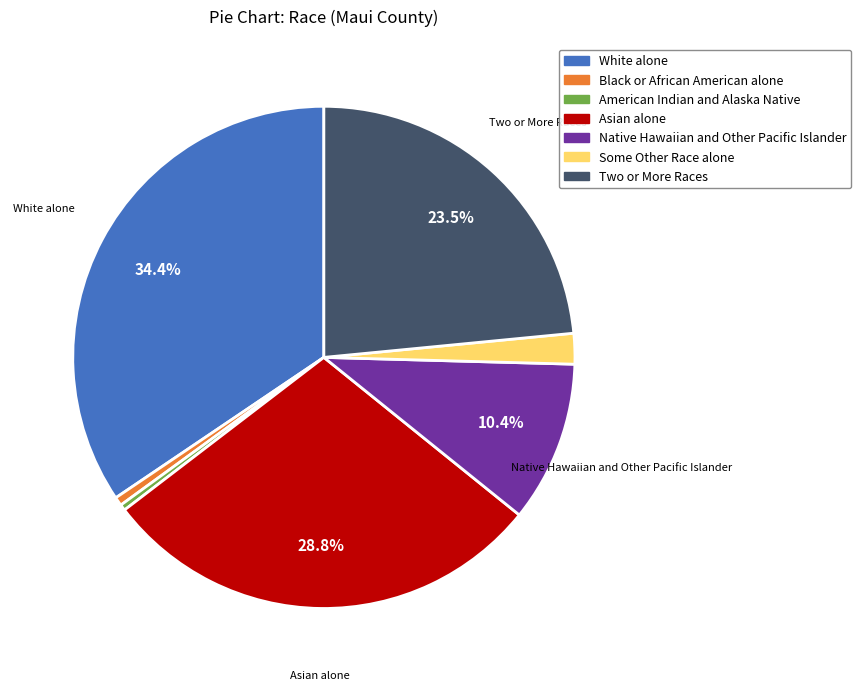

How many slices are in this pie chart?

7